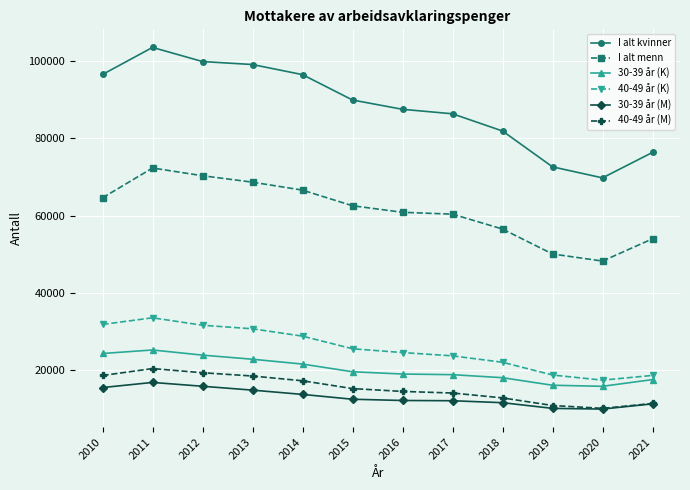

How many values in the 40-49 år (K) series are below 25572?

6